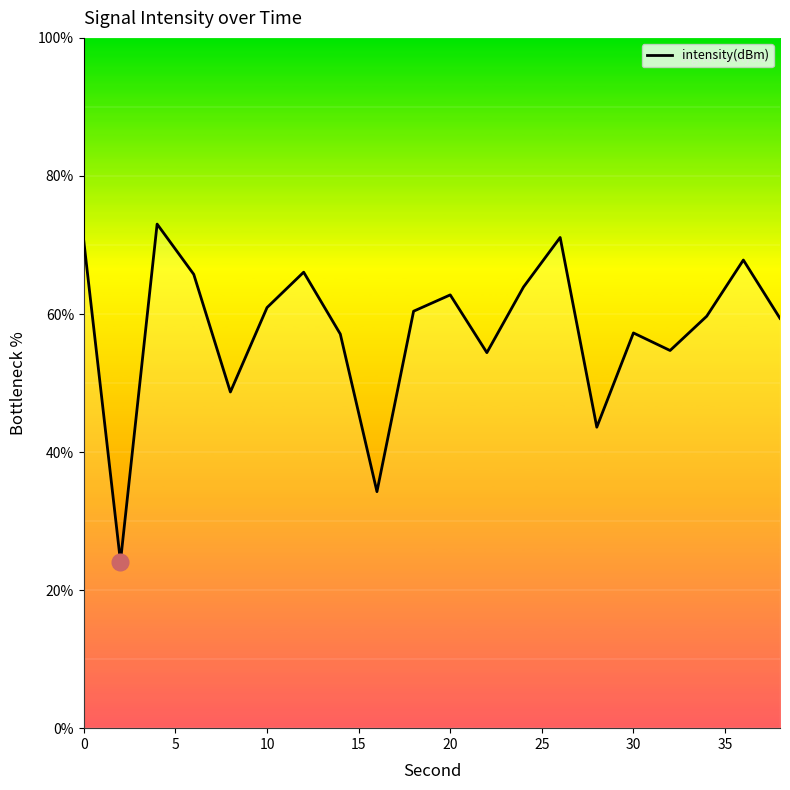

What is the maximum value shown in the chart?

73.0